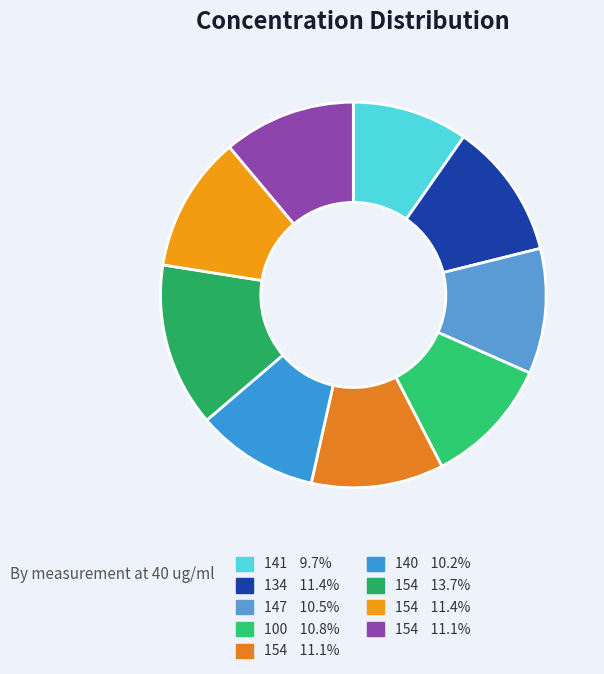

How many segments does this pie chart have?

9